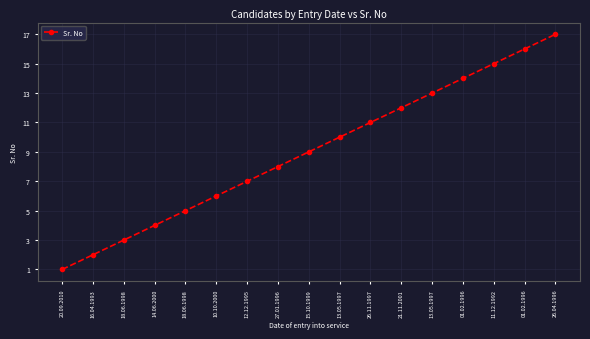

At which category does the chart reach its minimum across all series?

20.09.2010